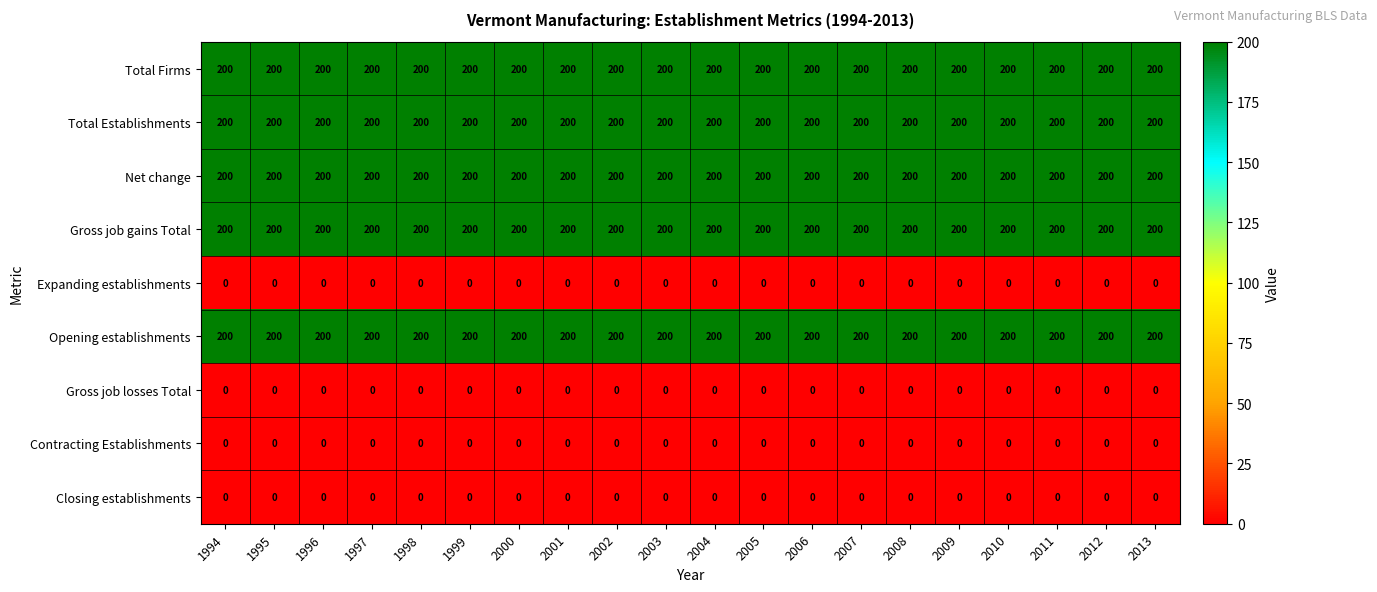

What is the maximum value shown in the chart?

200